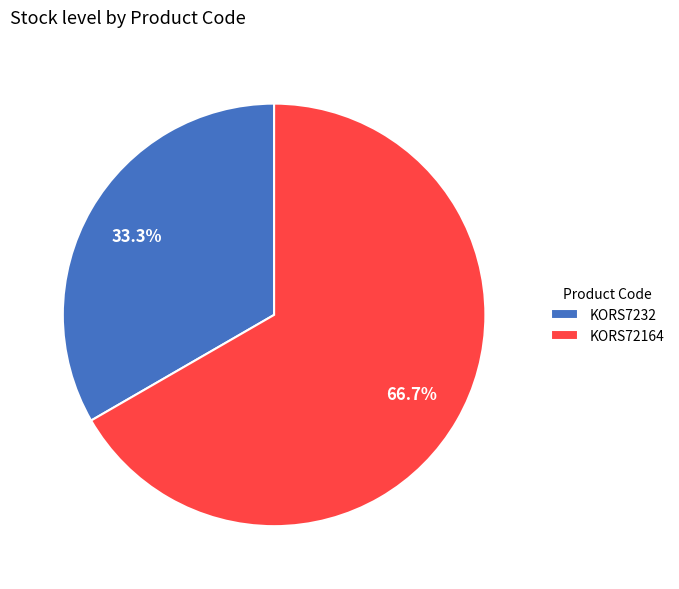

Which category has the biggest portion of the pie?

KORS72164